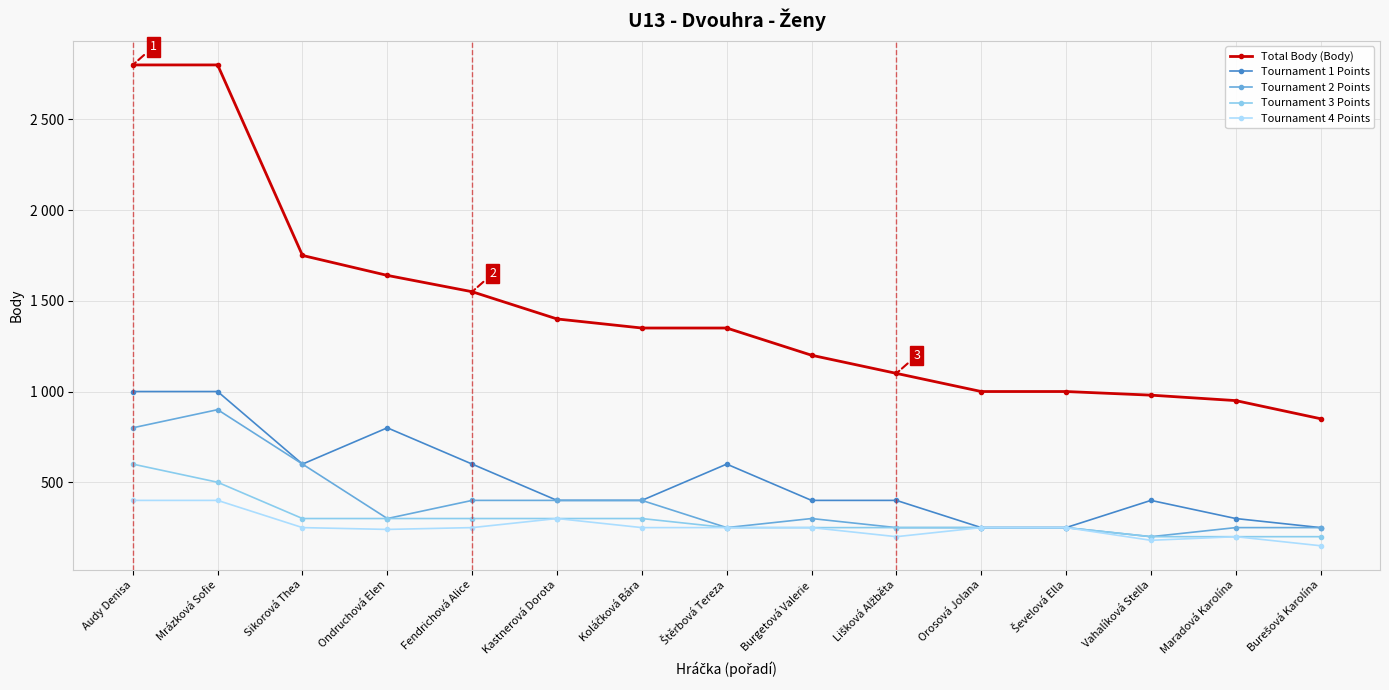

Does the chart have visible grid lines?

Yes